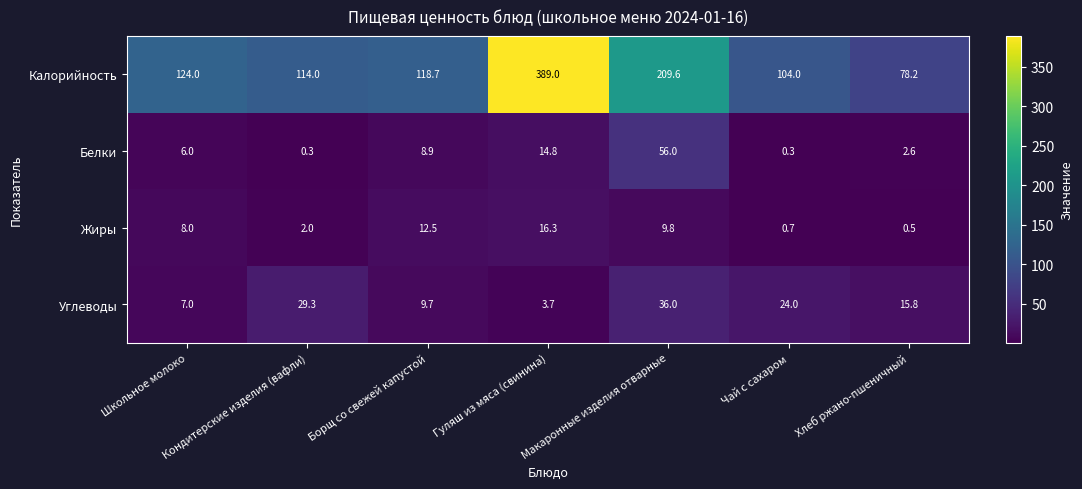

Is it true that Жиры equals 1.1 at Кондитерские изделия (вафли)?

False